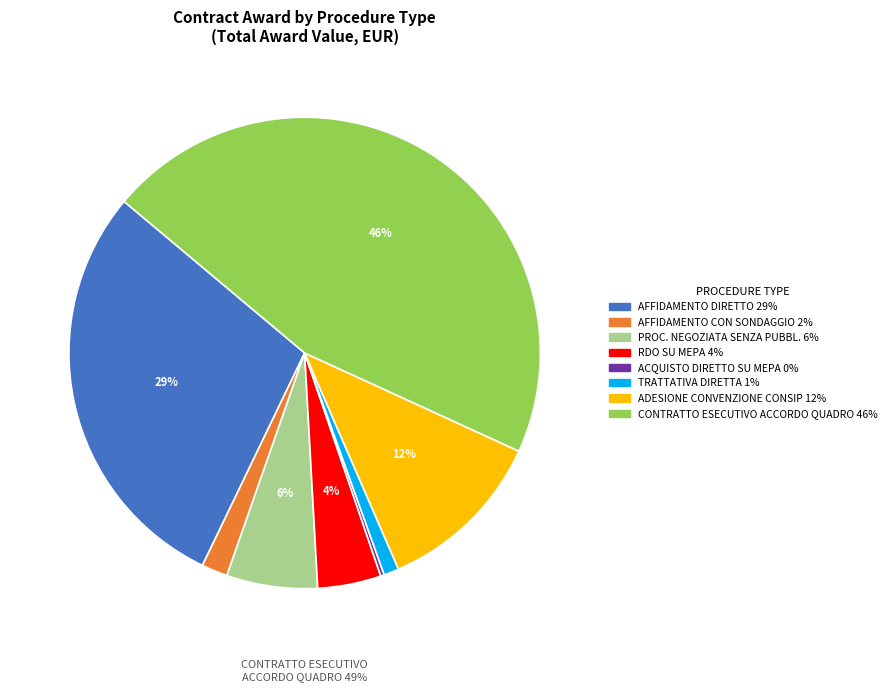

Is there any slice that represents more than half of the pie?

No